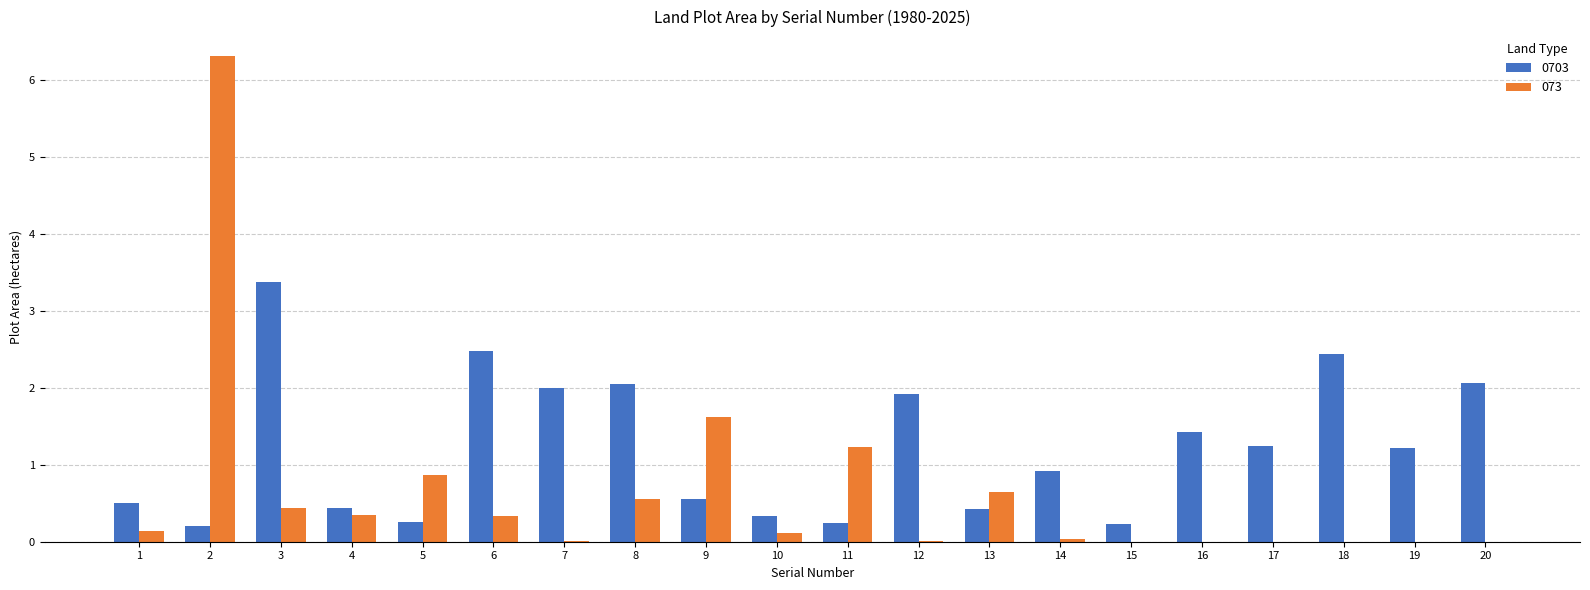

The value of 0703 at 20 is 2.1. True or false?

True